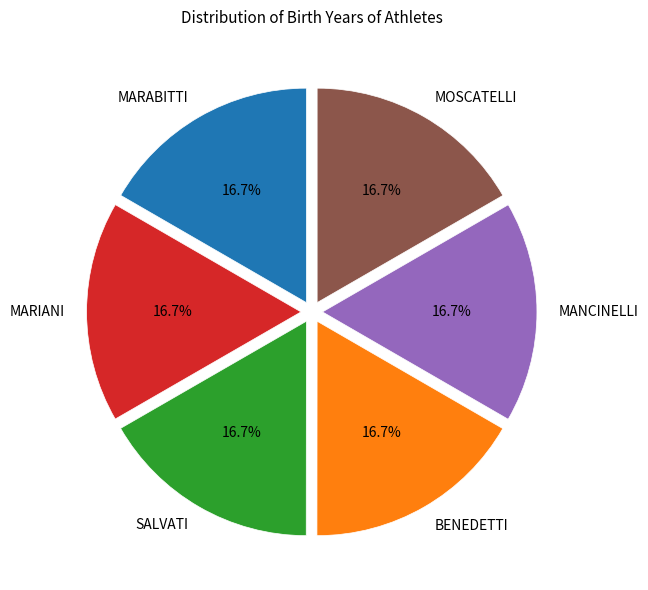

What percentage is NOT represented by MANCINELLI?

83.3%